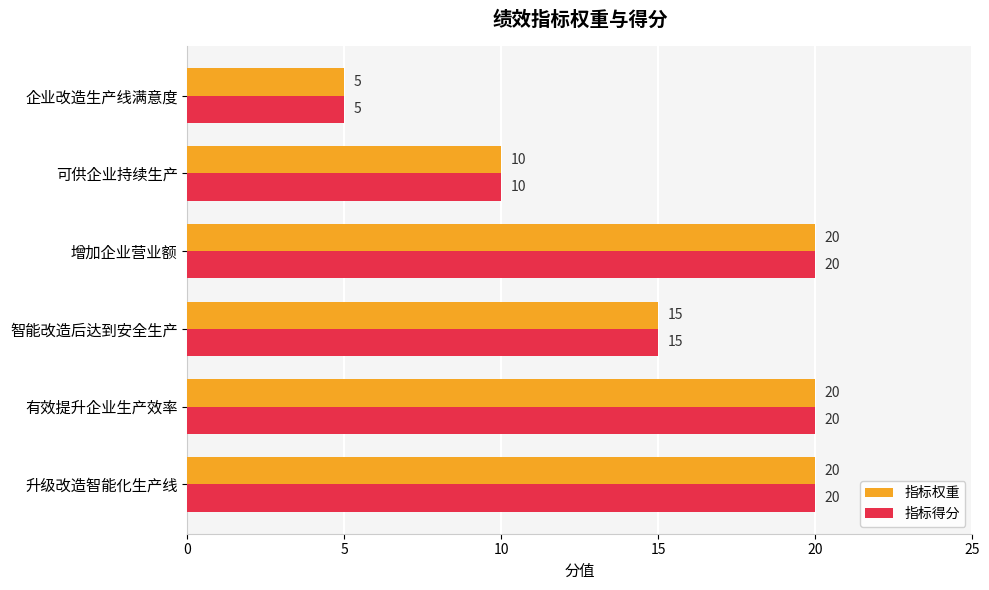

What is the average value of the 指标得分 series?

15